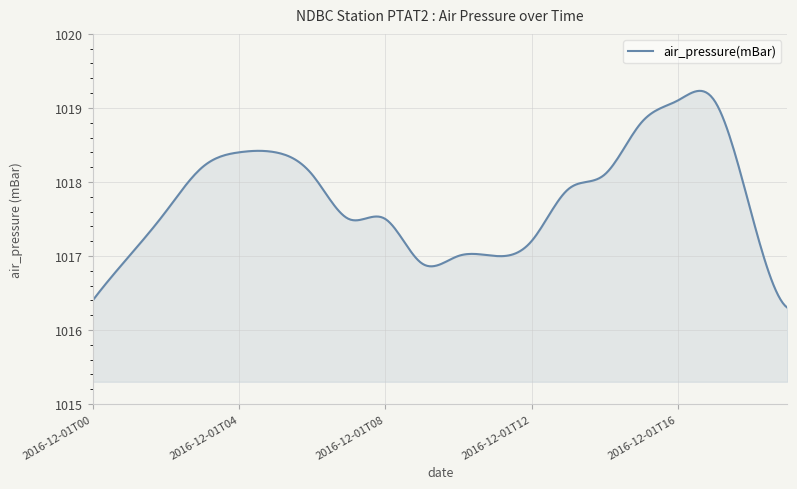

What is the greatest value displayed?

1019.2